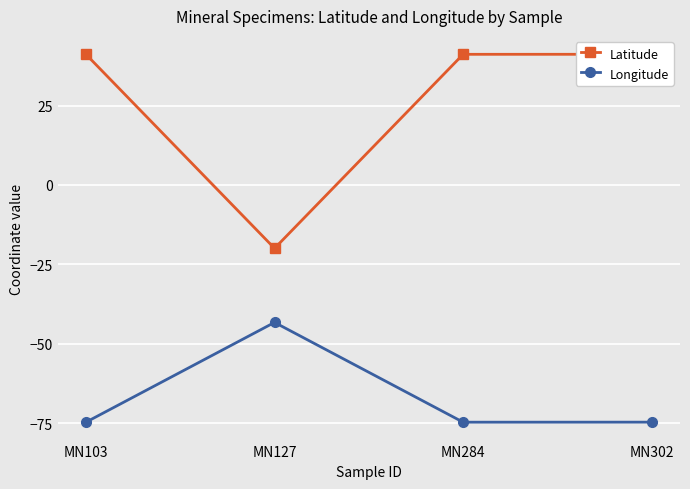

Reading left to right, transcribe all the data shown in this chart.

Latitude: 41.1	-19.9	41.1	41.1
Longitude: -74.6	-43.2	-74.6	-74.6